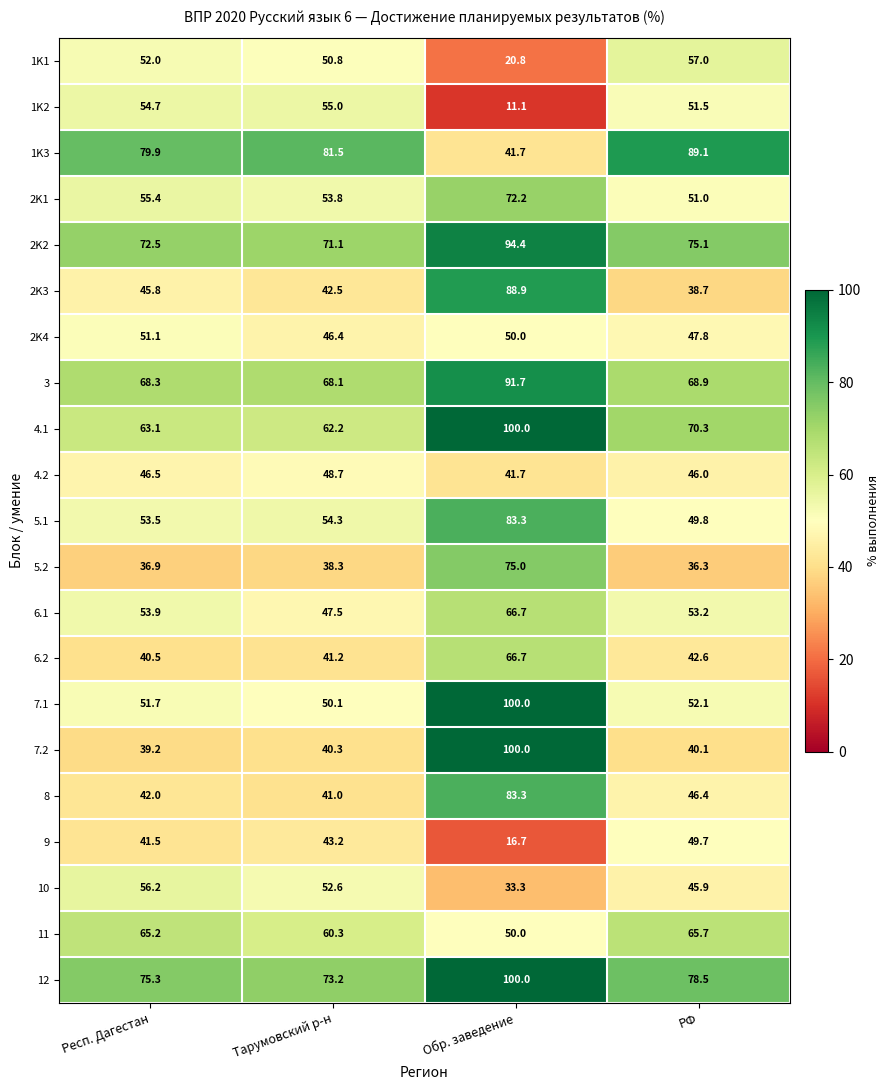

What is the minimum value shown in the chart?

11.1